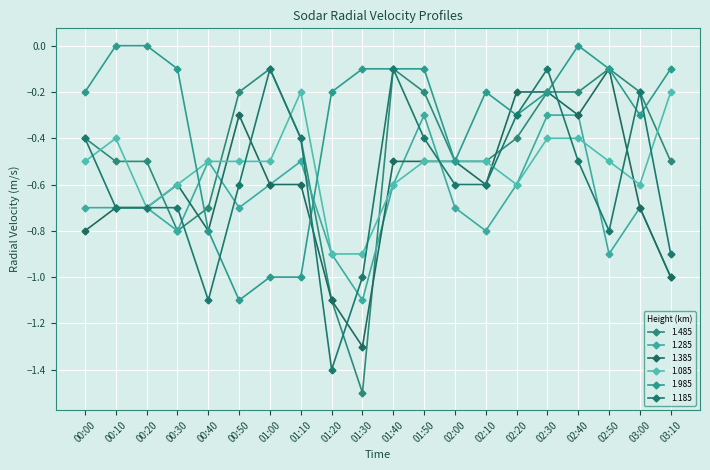

Is it true that 1.985 equals -0.0 at 01:40?

False